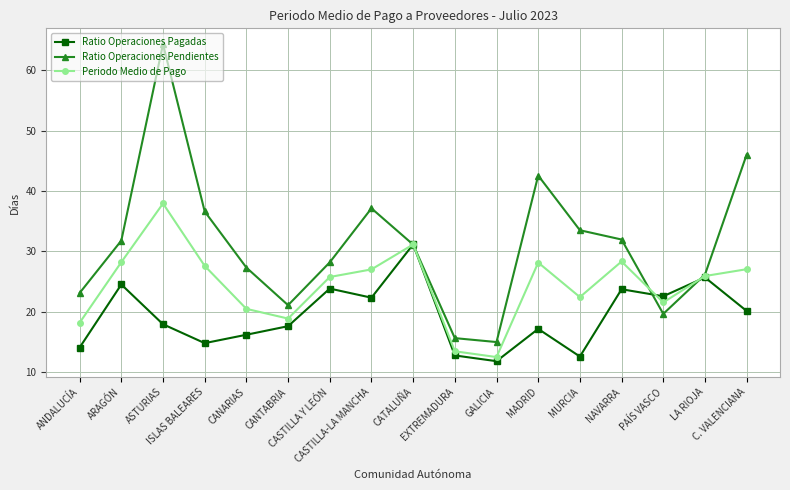

List the series in order of their peak value, highest first.

Ratio Operaciones Pendientes, Periodo Medio de Pago, Ratio Operaciones Pagadas